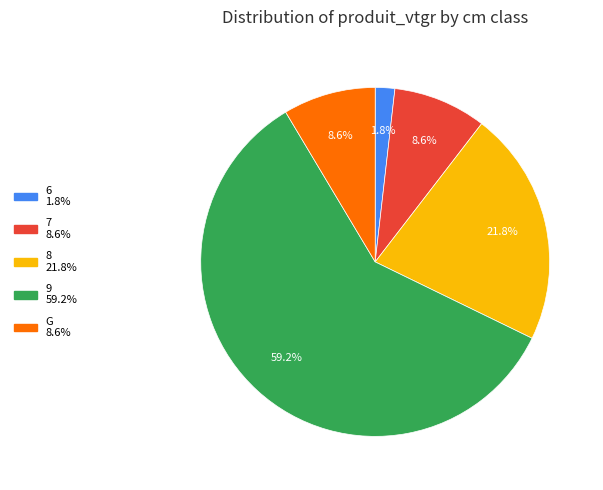

To the nearest percent, what percentage of the pie is 9?

59%